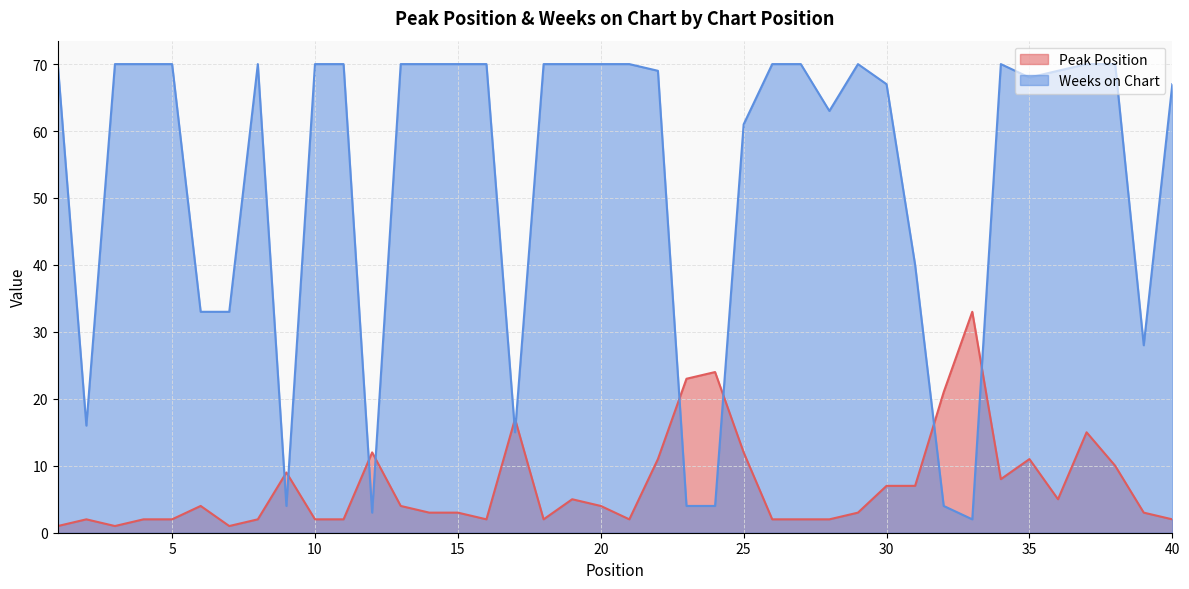

Which series has the widest spread of values?

Weeks on Chart